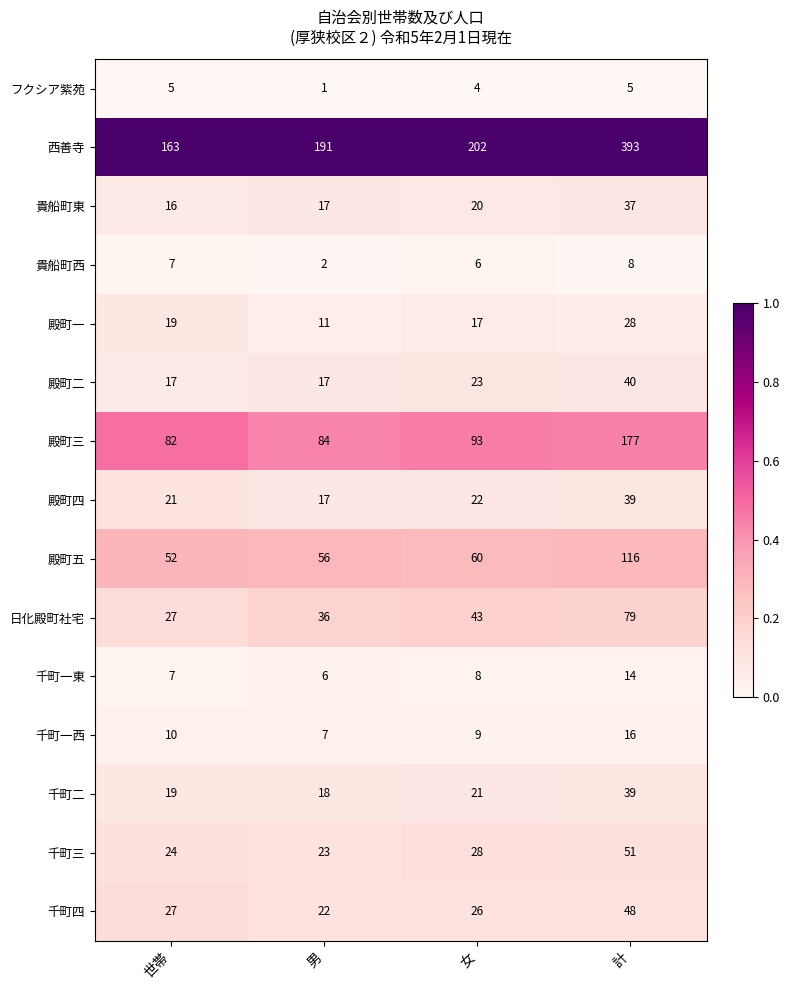

What is the approximate value of 千町四 at 女?

26